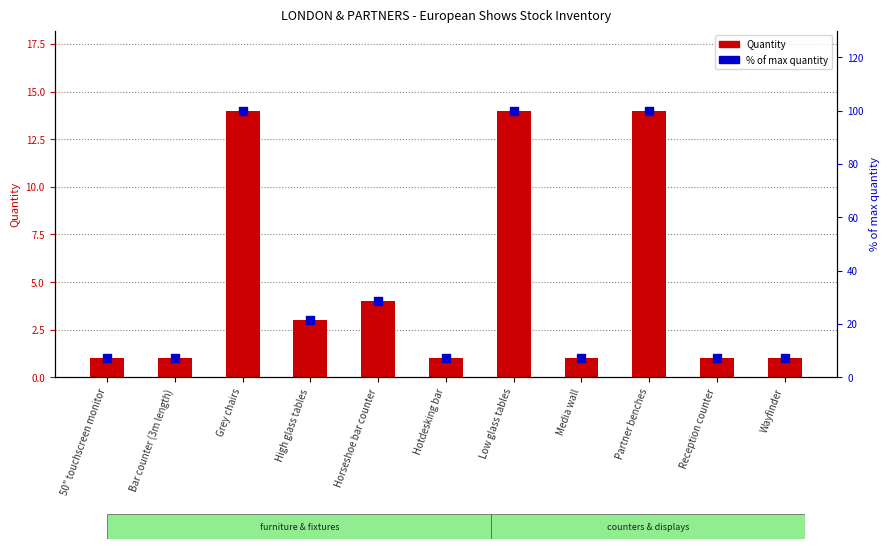

Is the value of Quantity at Hotdesking bar greater than the value of % of max quantity at Partner benches?

No